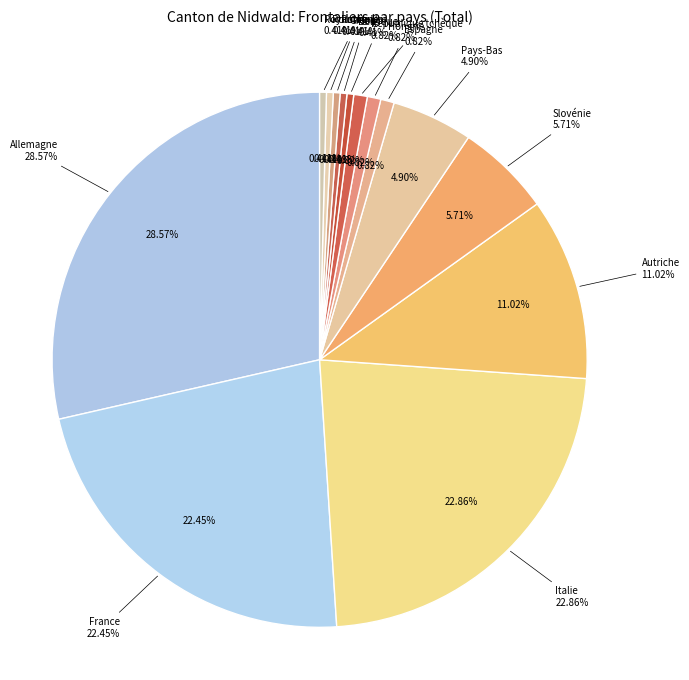

What is the change in value from Slovénie to Pologne?

-13